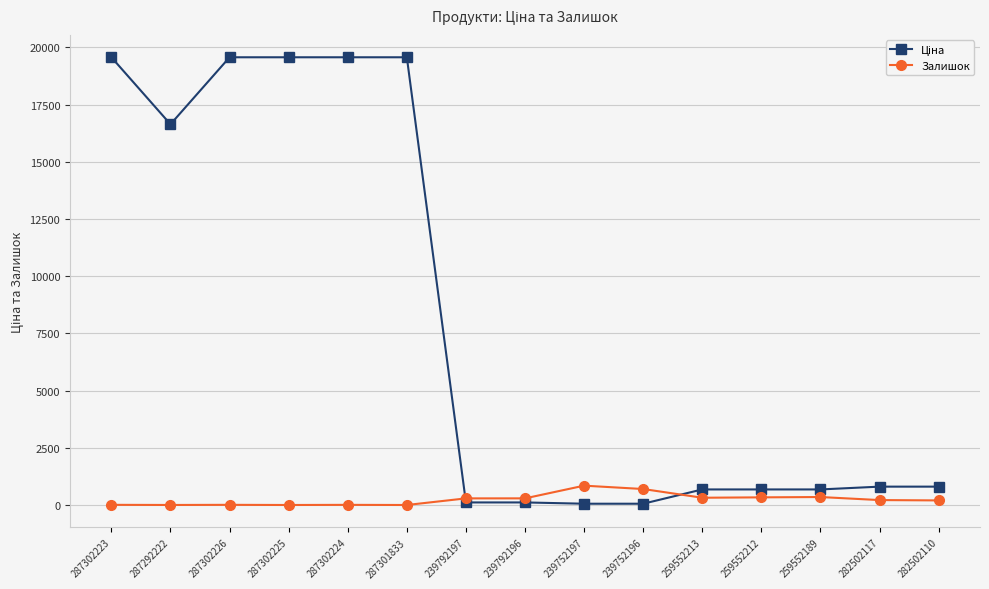

Is it true that Залишок equals 1.0 at 287292222?

True